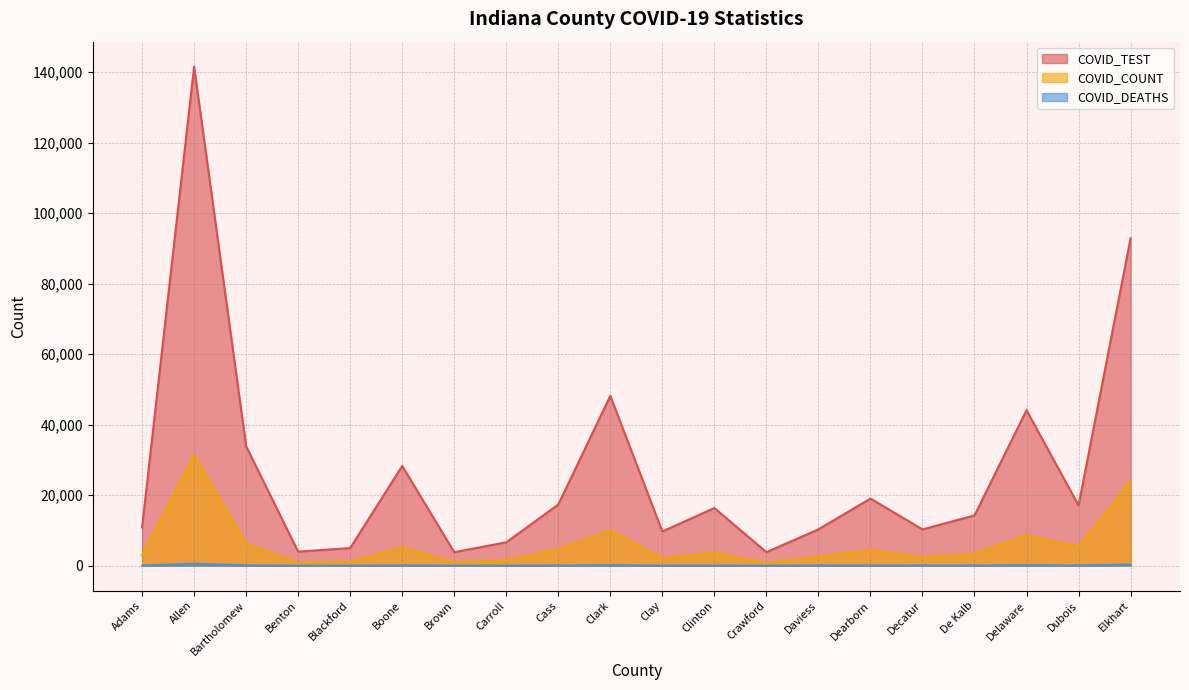

Where is the first local minimum for COVID_COUNT?

Benton